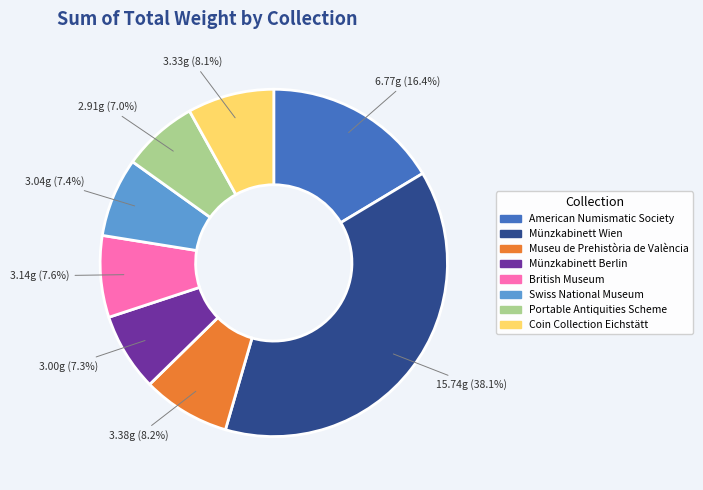

Does Münzkabinett Berlin account for over 50% of the chart?

No